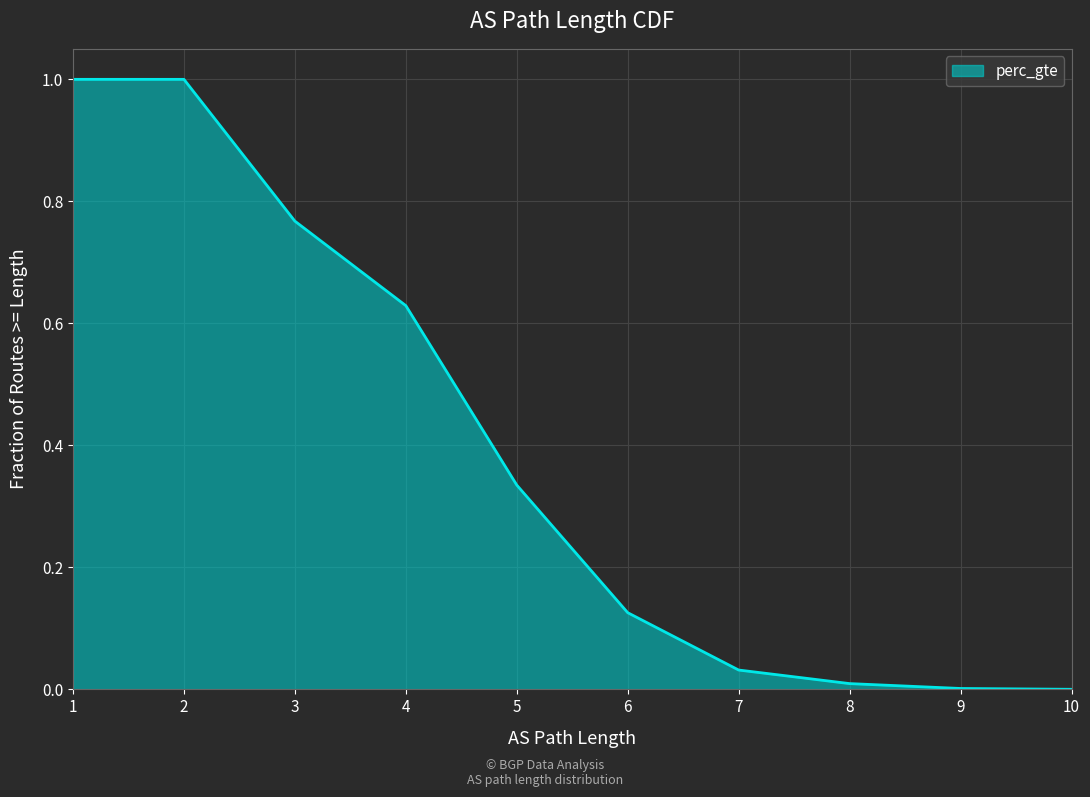

What is the value of the 2nd point from the left?

1.0